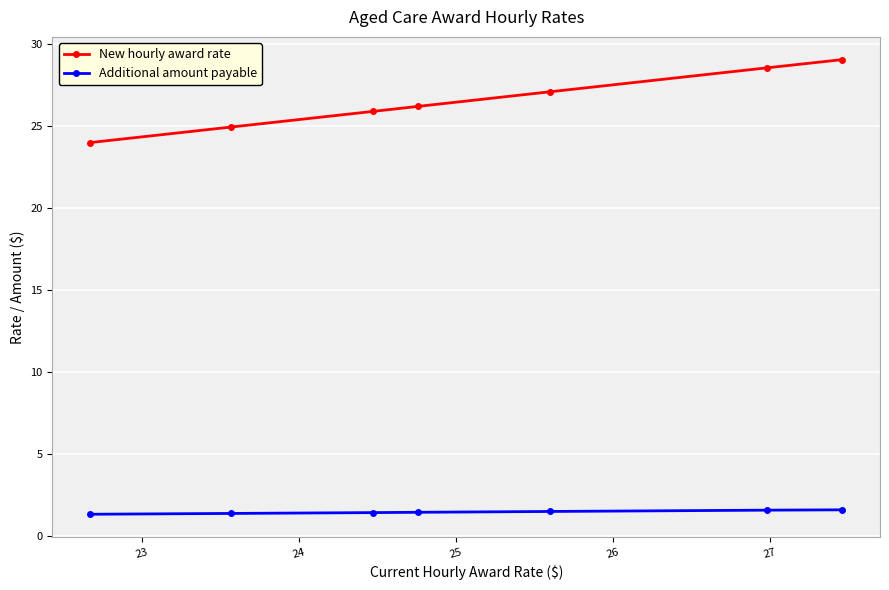

True or false: Additional amount payable and New hourly award rate cross at least once.

False